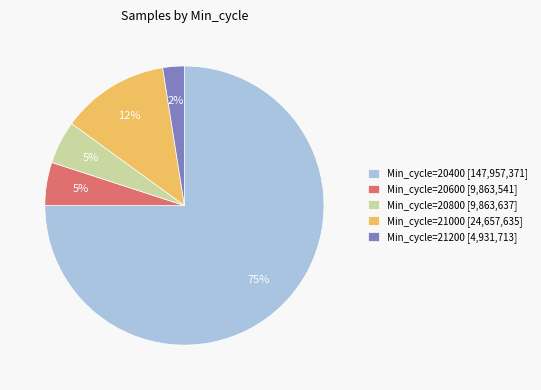

What is the ratio of the value at Min_cycle=20400 [147,957,371] to the value at Min_cycle=20600 [9,863,541]?

15.0